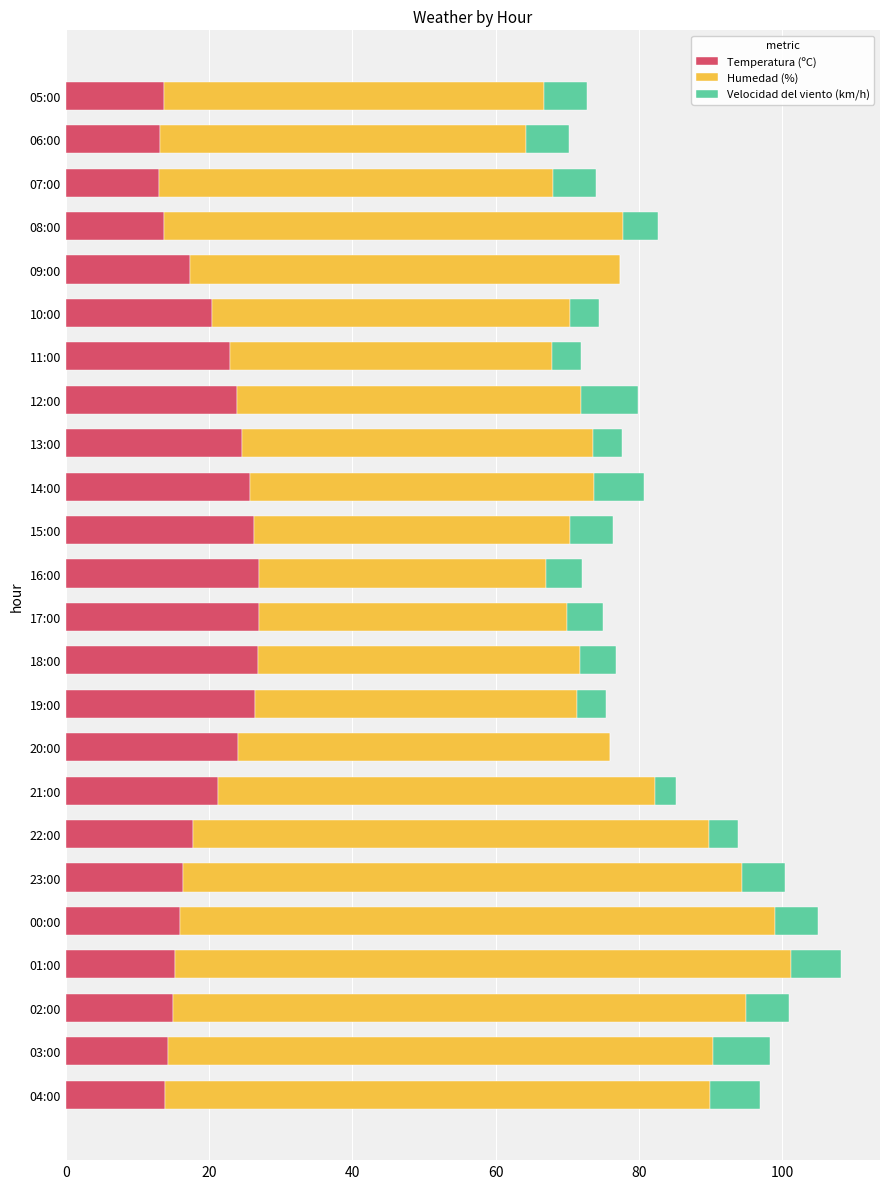

What is the sum of the Temperatura (ºC) values at 20:00 and 19:00?

50.4